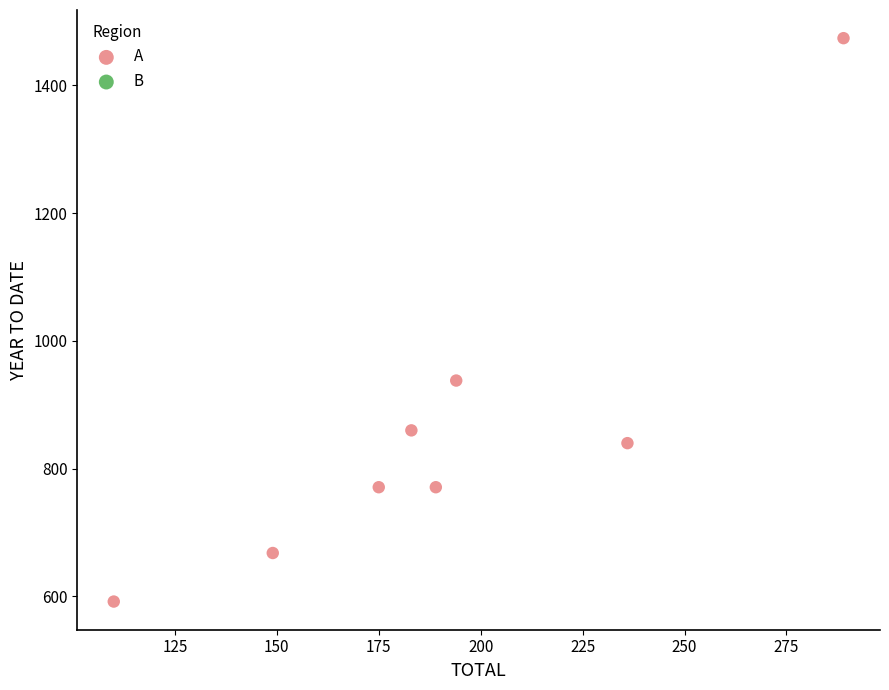

What Y value in the scatter plot is closest to 1033?

938